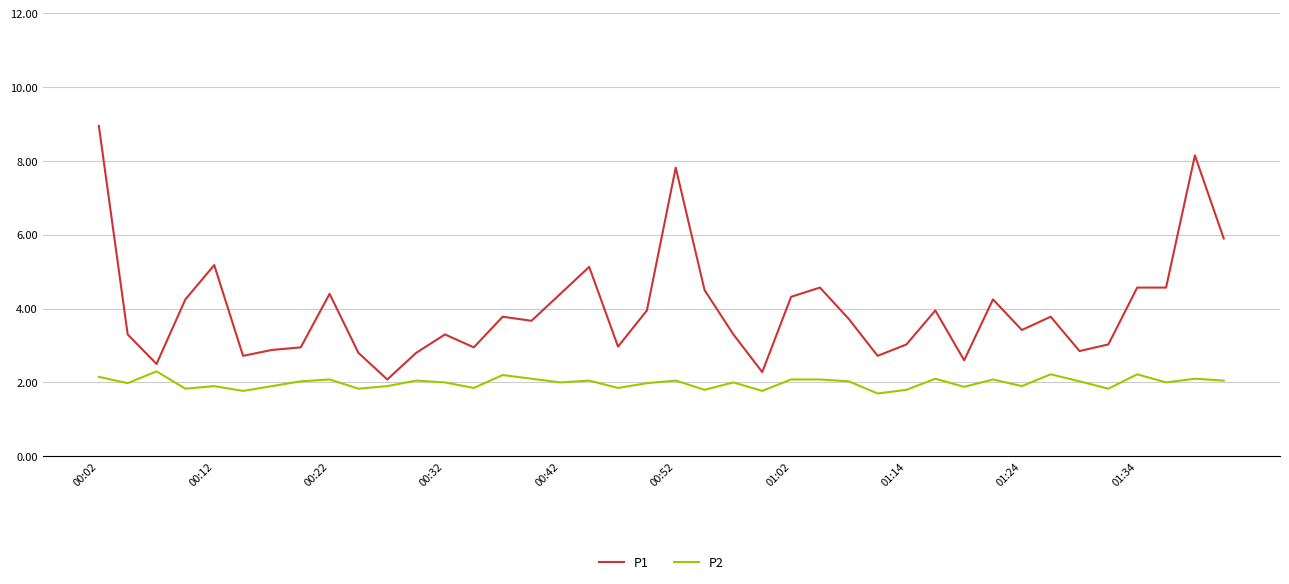

List the series in order of their peak value, highest first.

P1, P2